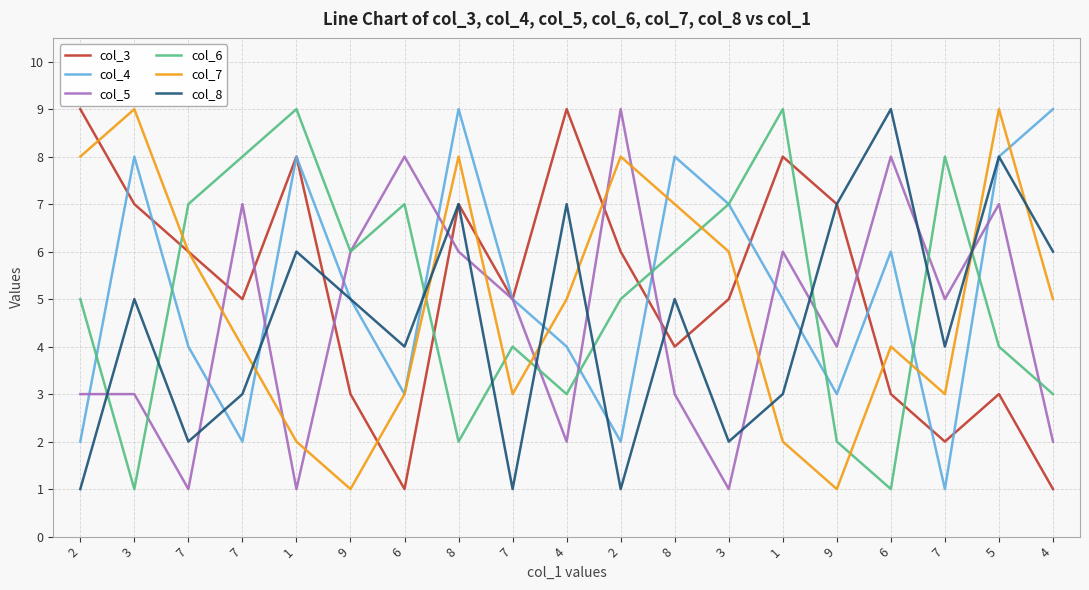

Is it true that col_7 equals 8 at 4?

False